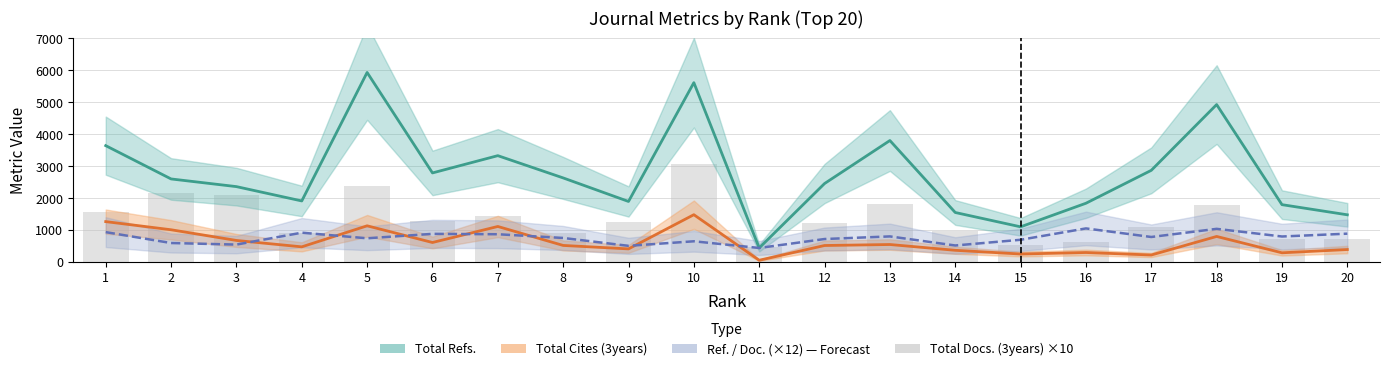

Reading right to left, what are all the values shown in this chart?

20=720	19=730	18=1770	17=1090	16=610	15=540	14=960	13=1820	12=1230	11=470	10=3050	9=1240	8=900	7=1430	6=1290	5=2380	4=920	3=2080	2=2150	1=1570